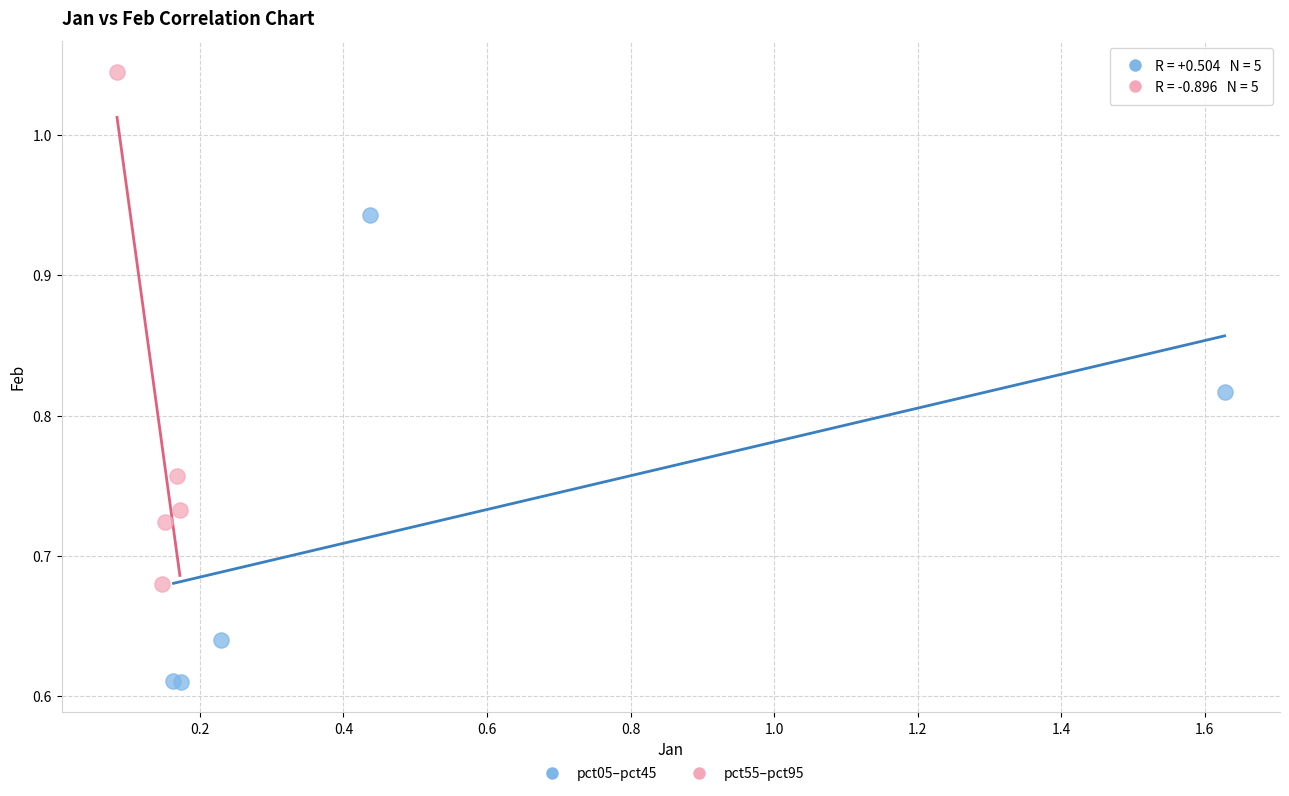

Which series reaches the minimum Y coordinate?

pct05–pct45